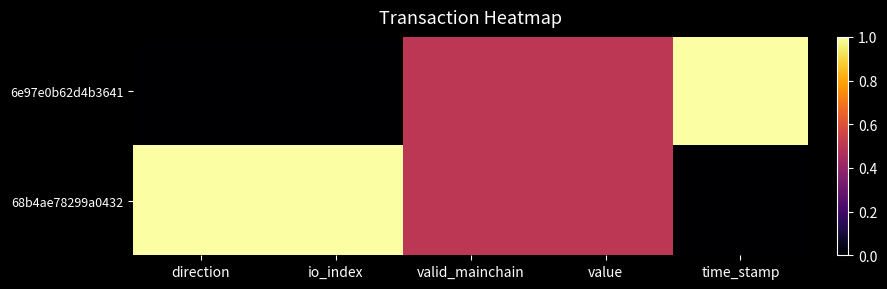

Which series has the largest range (max minus min)?

6e97e0b62d4b3641